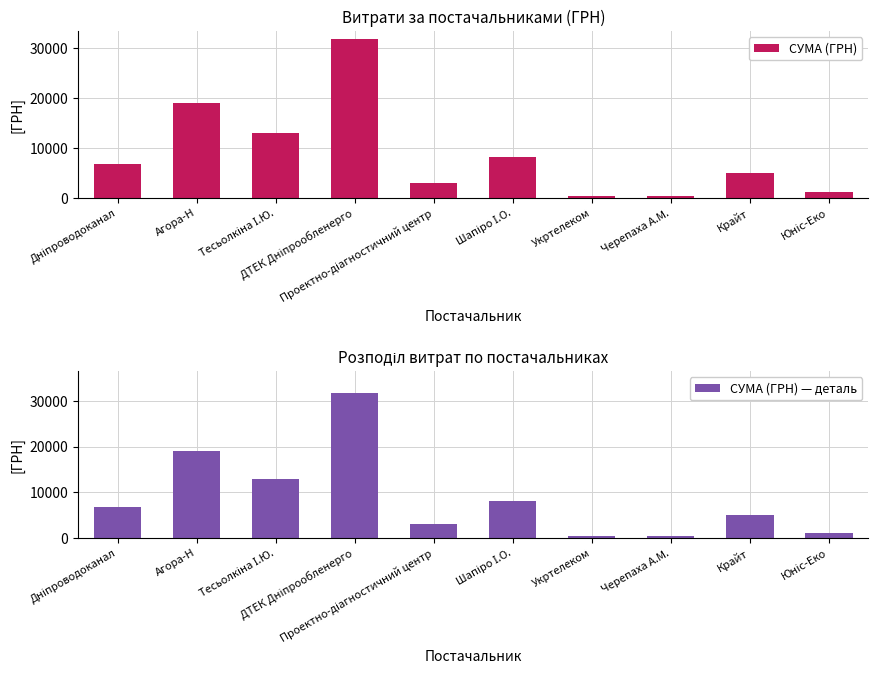

What are all the series names shown in the legend?

СУМА (ГРН), СУМА (ГРН) — деталь